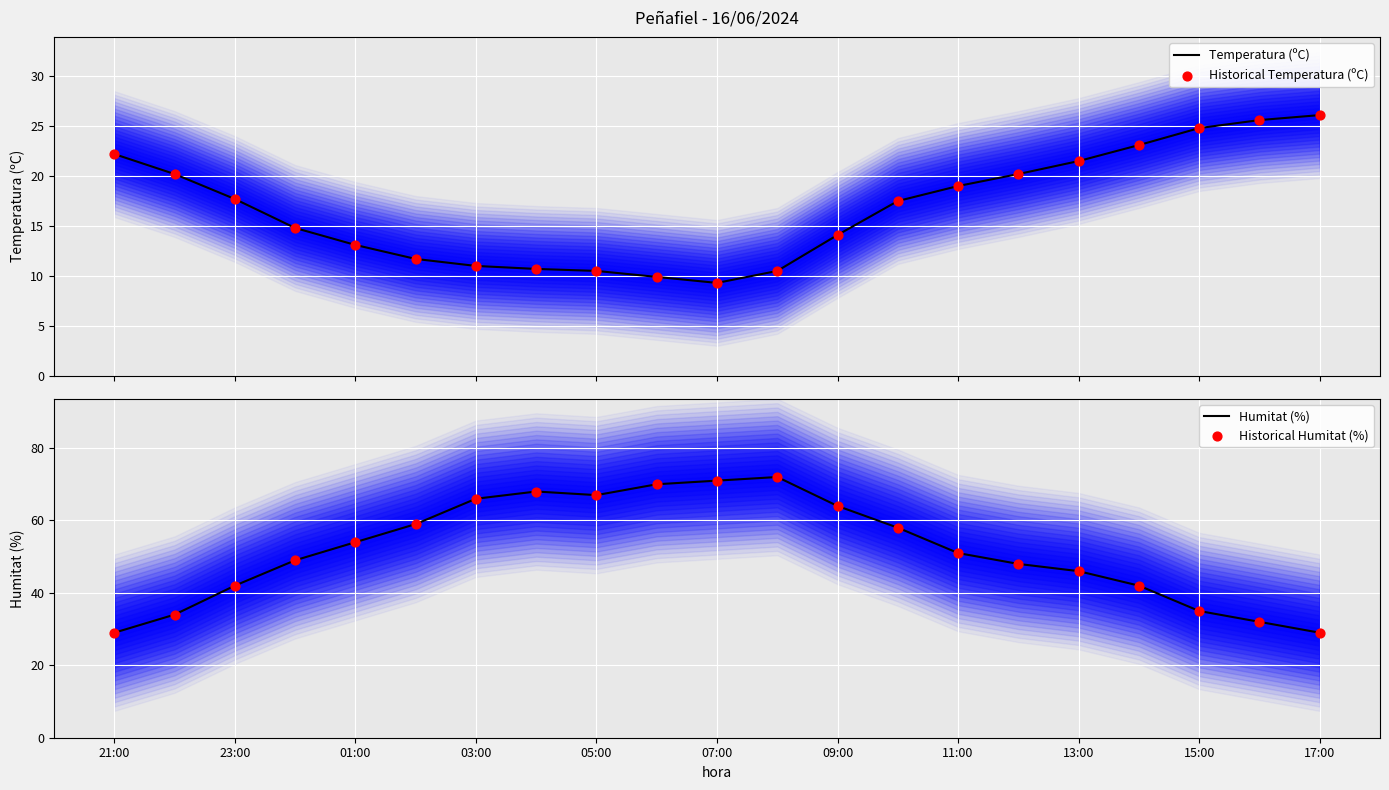

At which category is the sum across all series the highest?

11